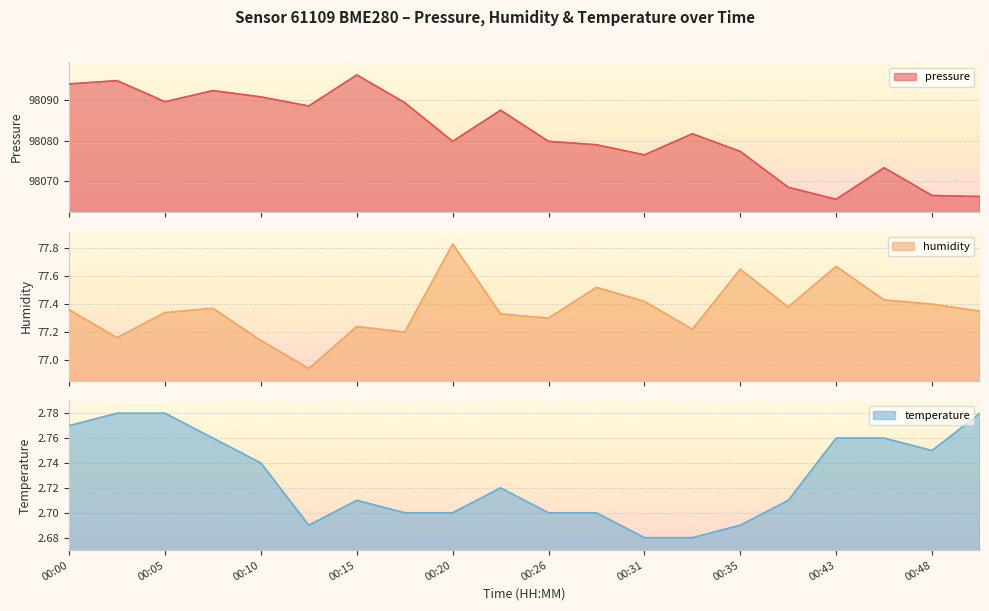

True or false: temperature has a value of 2.8 at 00:00.

True